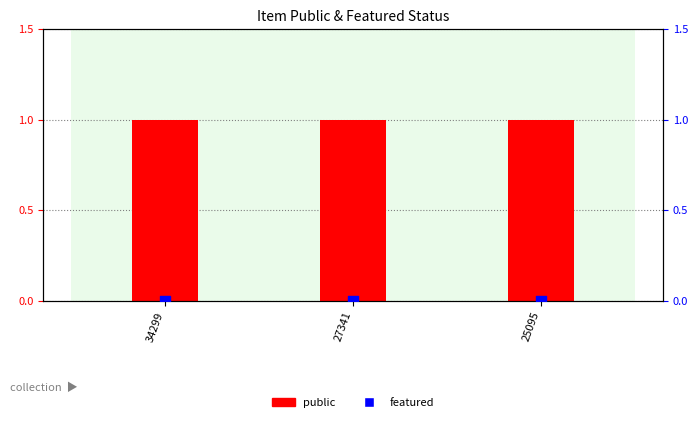

Is the value of featured at 34299 greater than the value of public at 27341?

No